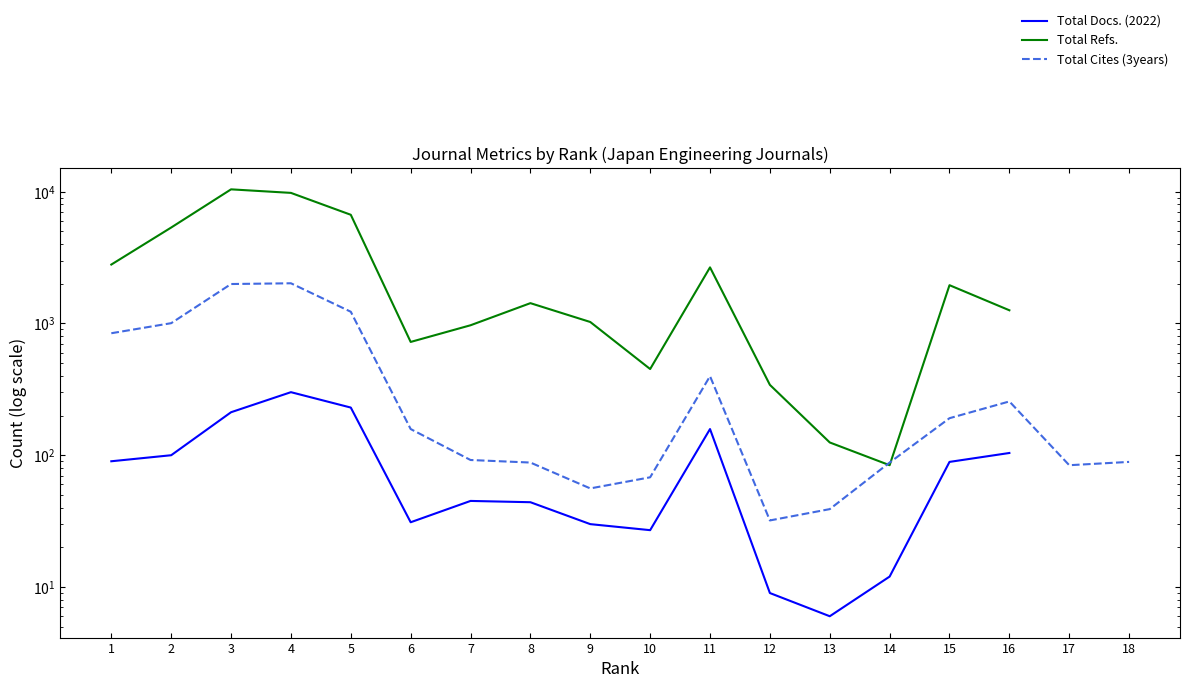

How many categories are shown in the chart?

18